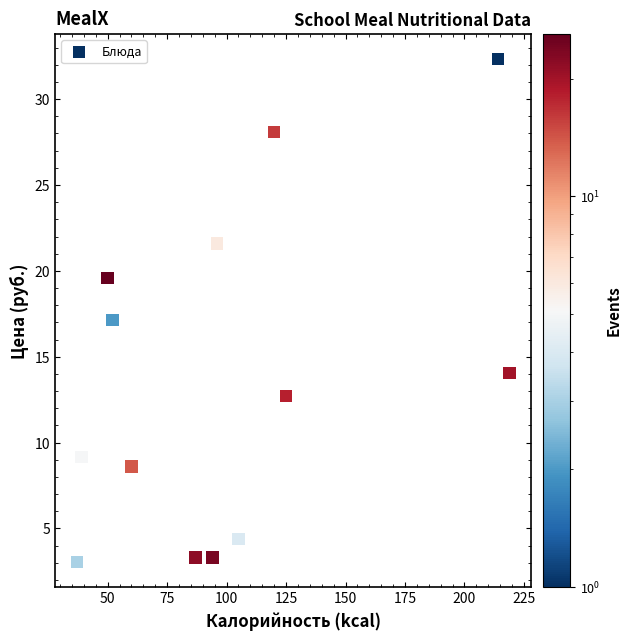

What is the range of Y values (max minus min)?

29.3